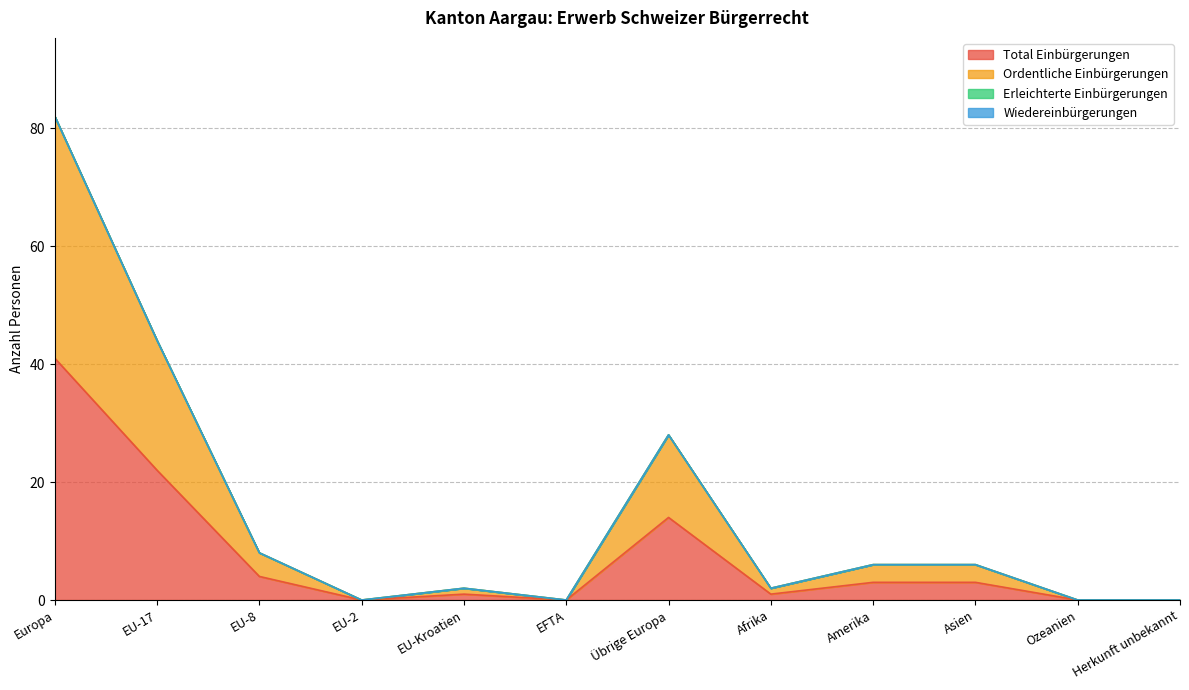

What position from the left is EU-Kroatien?

5